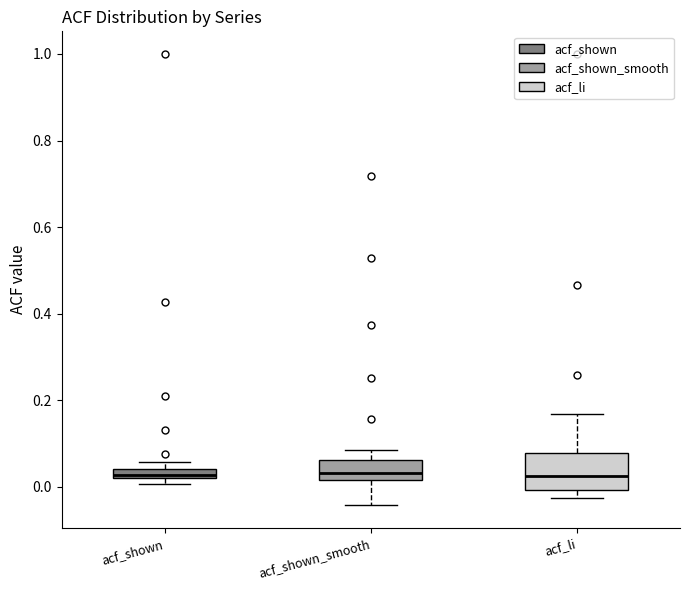

Where does the median line of the box for acf_li sit on the y-axis? The values are not printed on the chart, so give them approximately, as read against the axis.

0.02